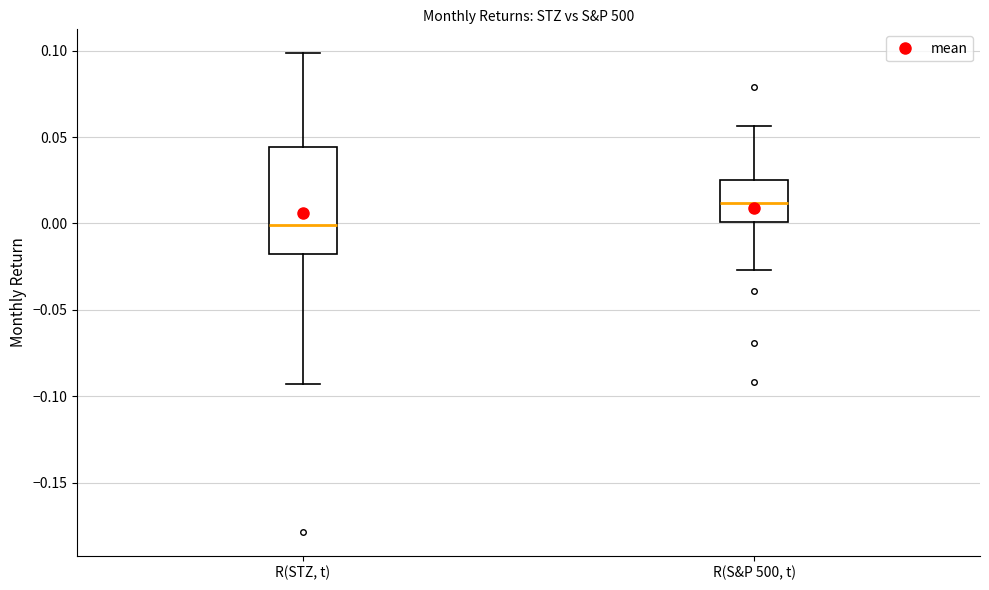

Which box has the lowest median line?

R(STZ, t)